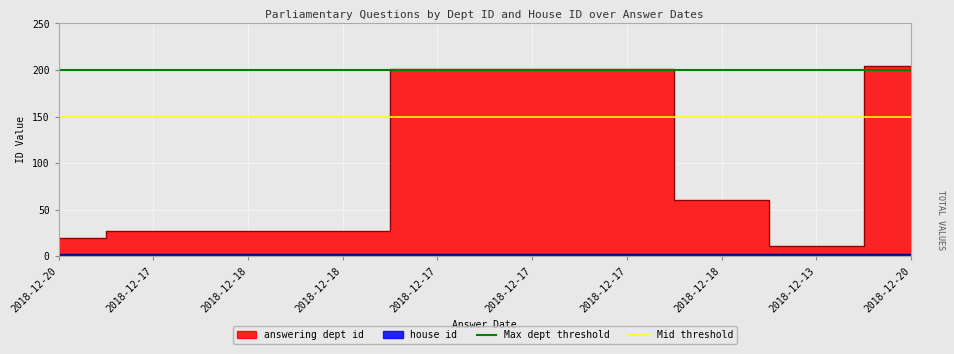

What is the value of the Mid threshold point at the 2nd from the left?

150